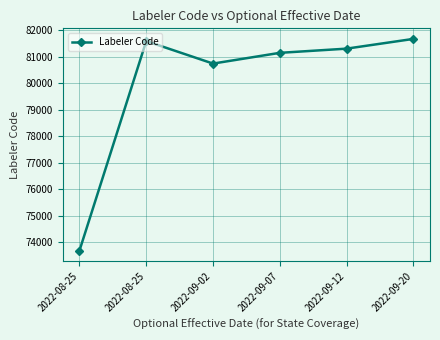

How many values are below 81298?

3